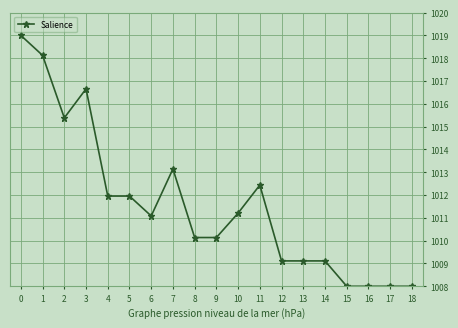

How many data points are less than 1011?

9